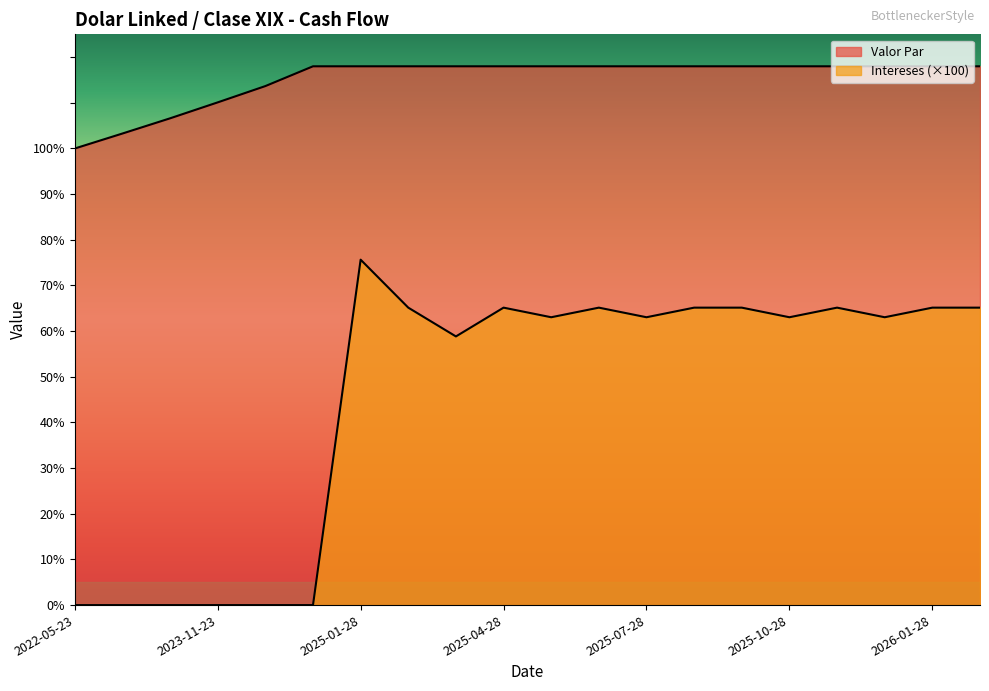

Rank the series at 2025-11-28 from highest to lowest value.

Valor Par, Intereses